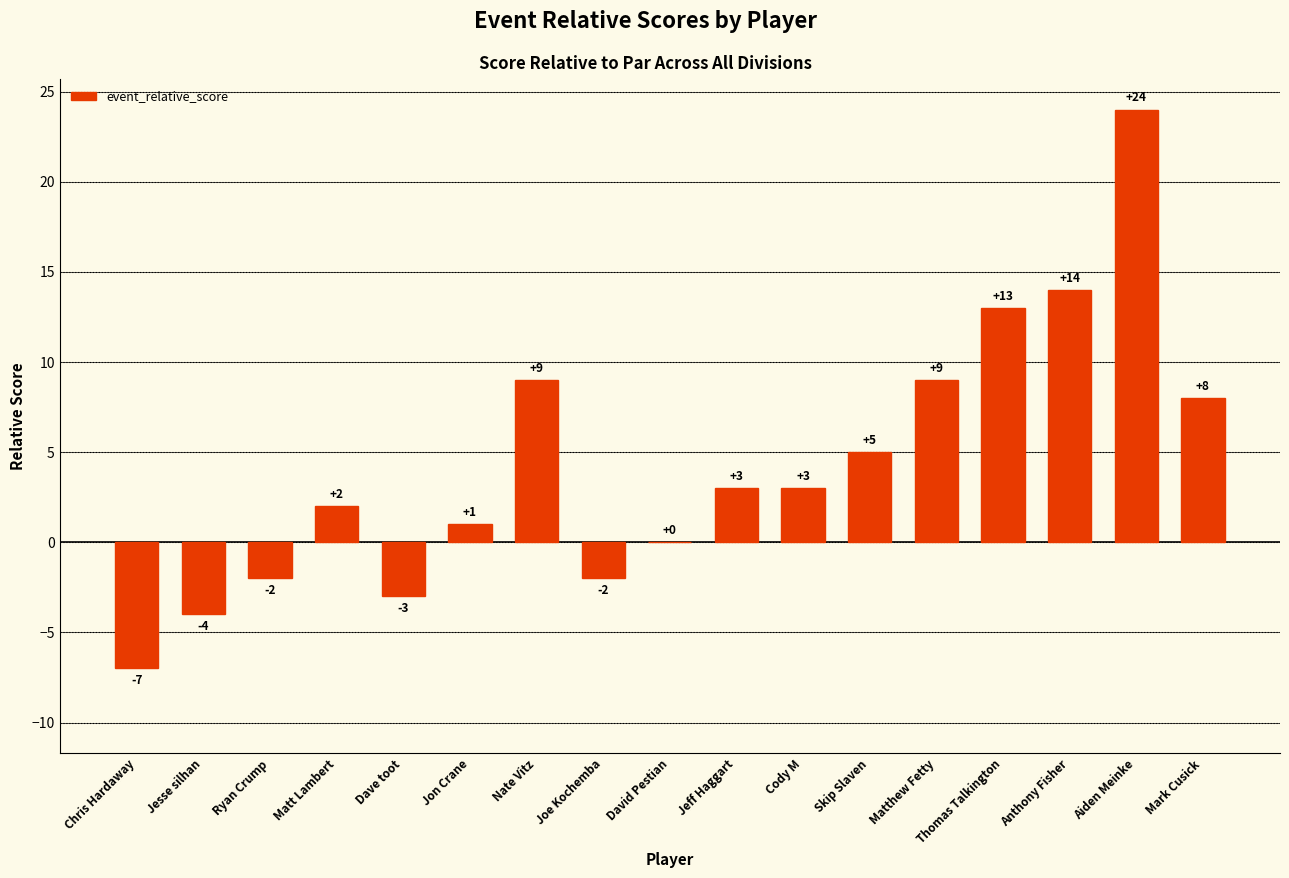

Read the value at Aiden Meinke, to the nearest 10.

20